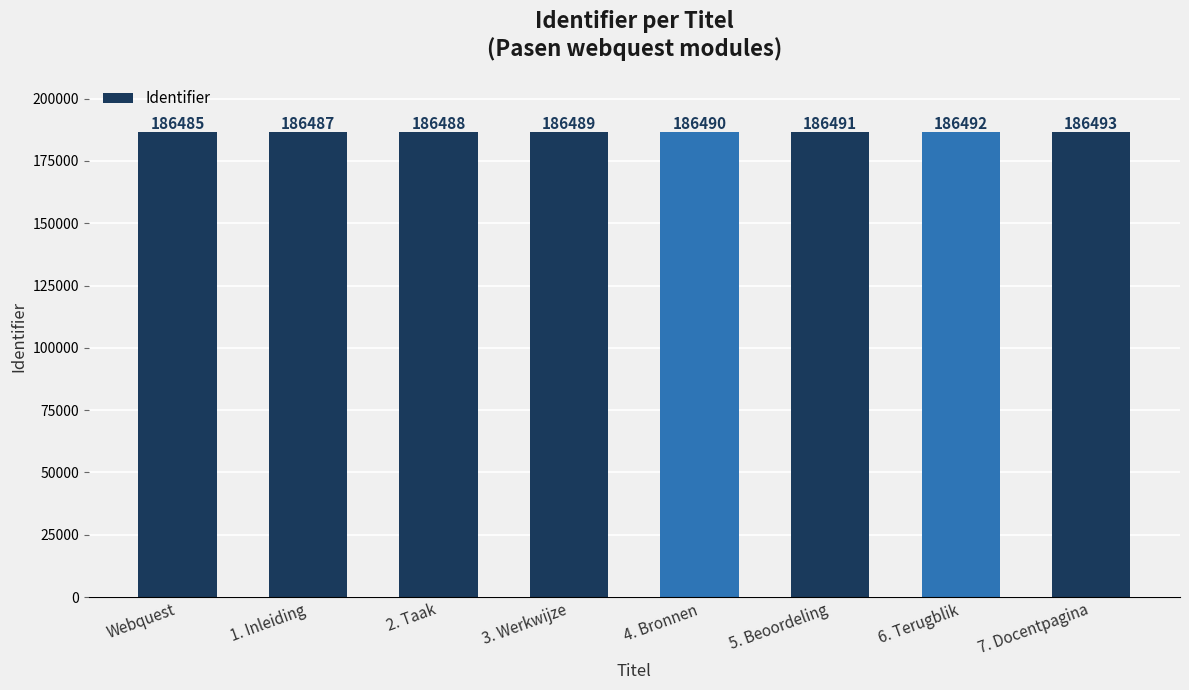

Reading left to right, extract all data points from this chart.

Webquest=186485	1. Inleiding=186487	2. Taak=186488	3. Werkwijze=186489	4. Bronnen=186490	5. Beoordeling=186491	6. Terugblik=186492	7. Docentpagina=186493